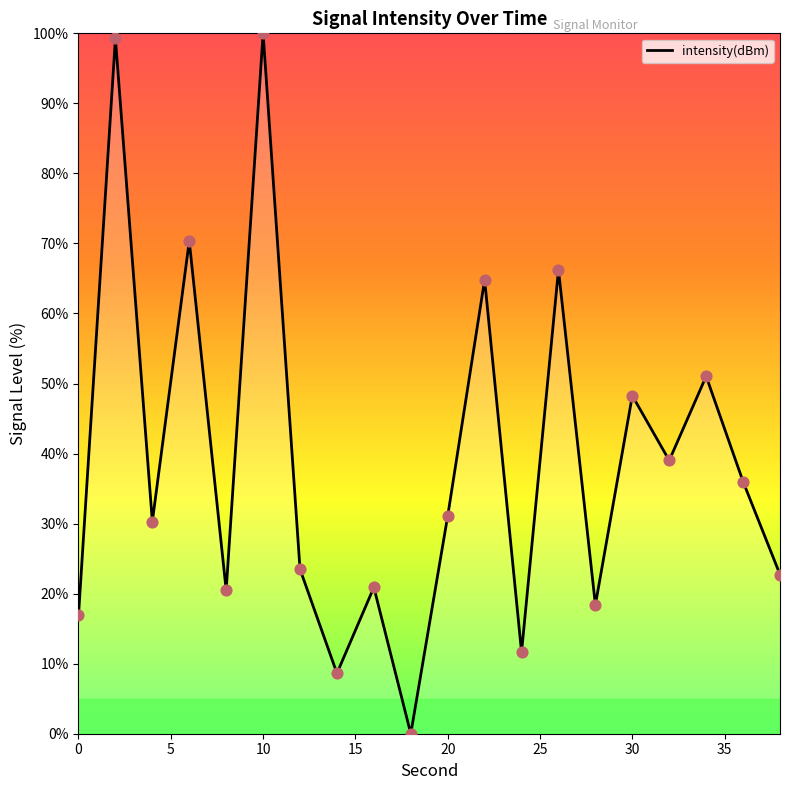

What is the difference between the maximum and minimum values?

100.0